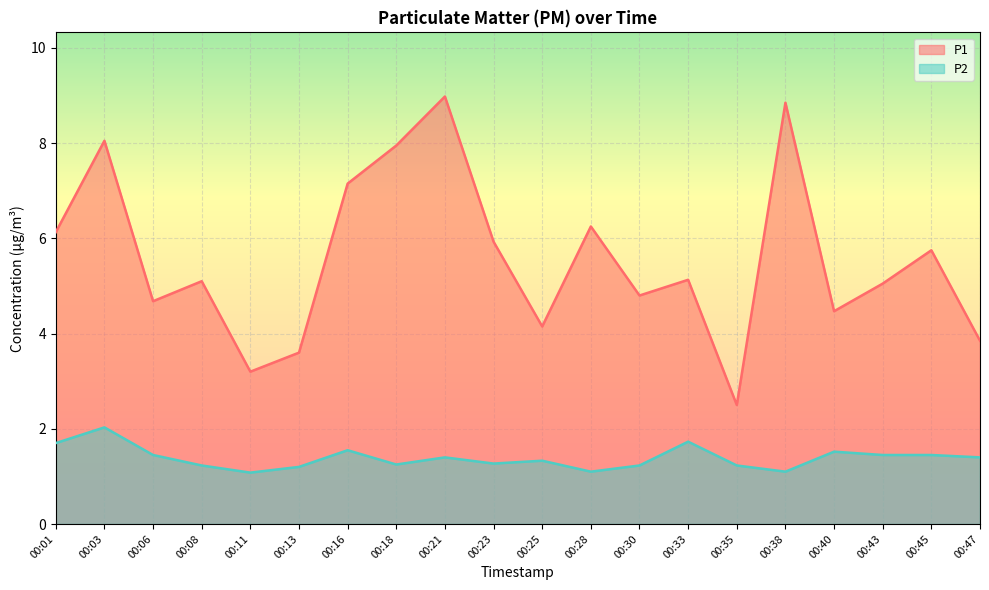

What is the value of the P2 point at the 4th from the left?

1.2